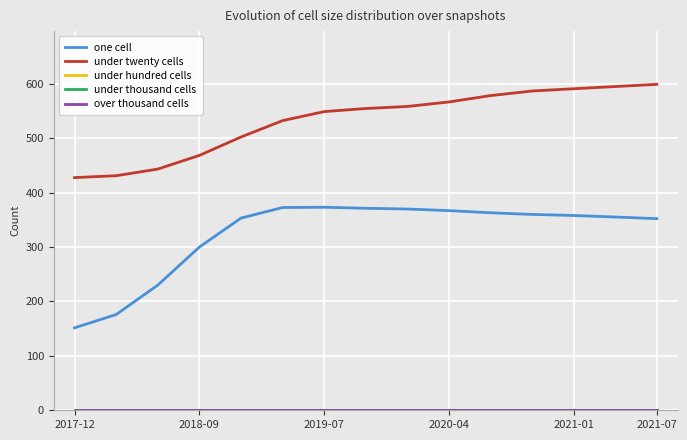

Which series has the largest range (max minus min)?

one cell